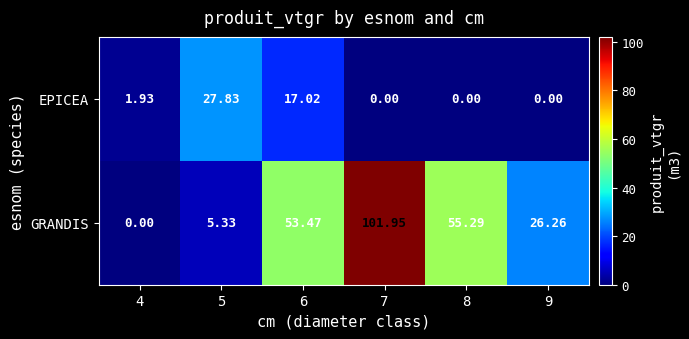

Which series has the largest range (max minus min)?

GRANDIS